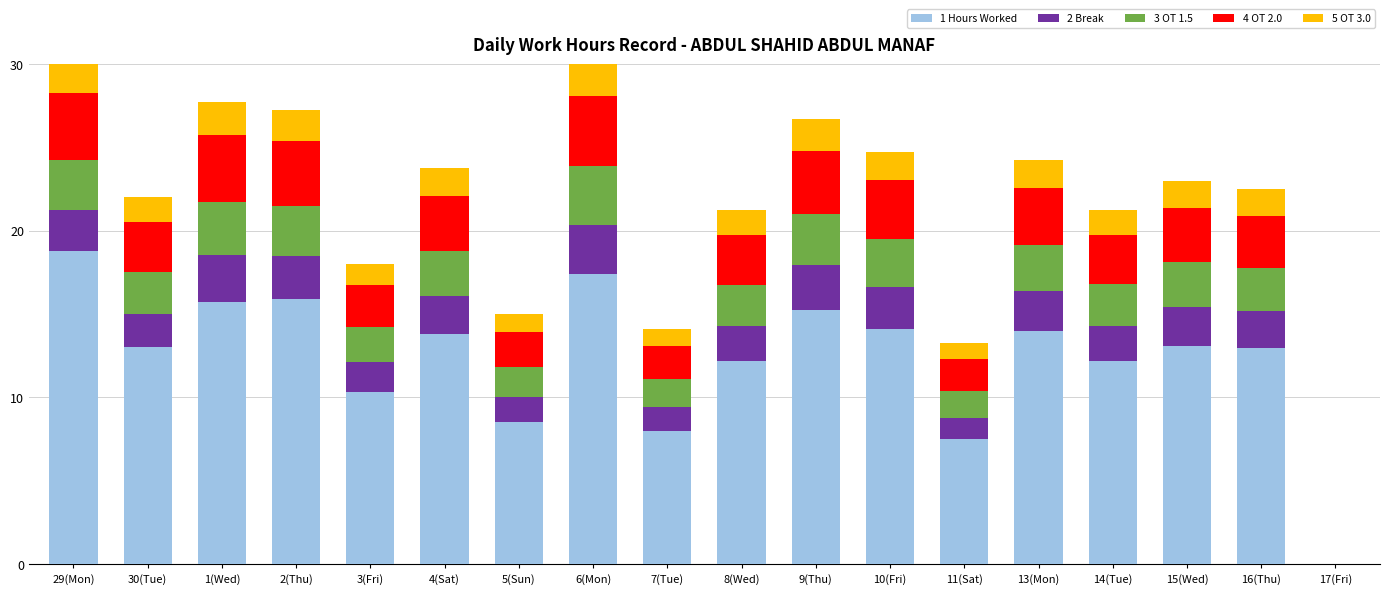

How many series are shown in this chart?

5